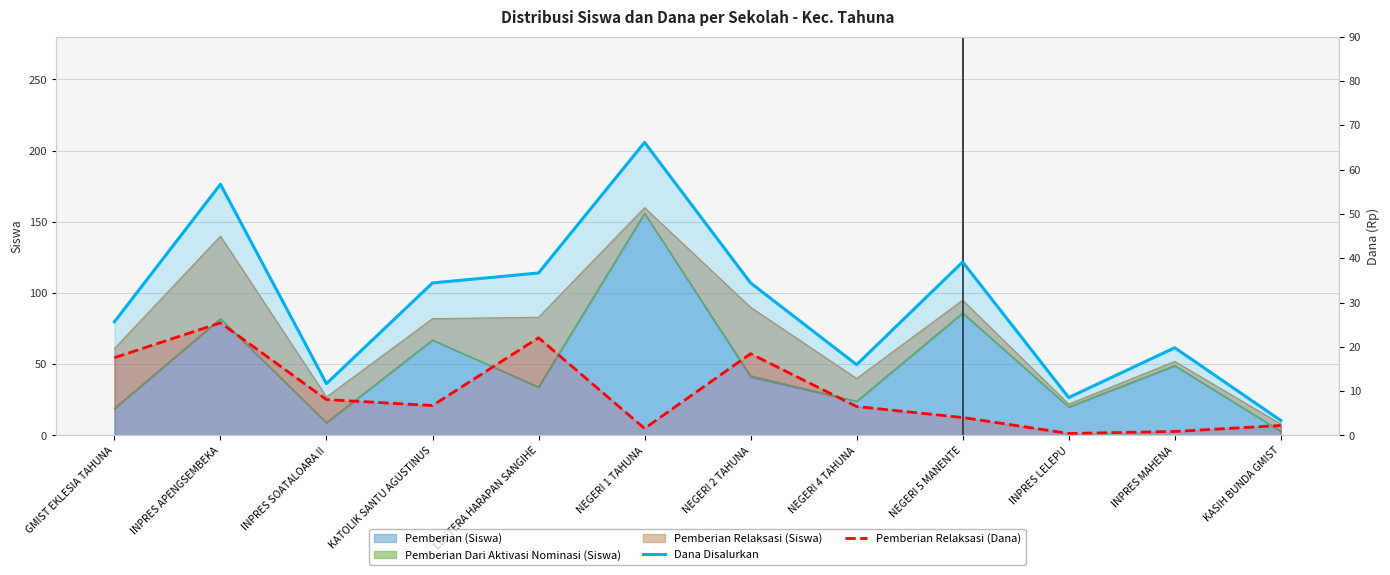

How many lines are shown in the chart?

2